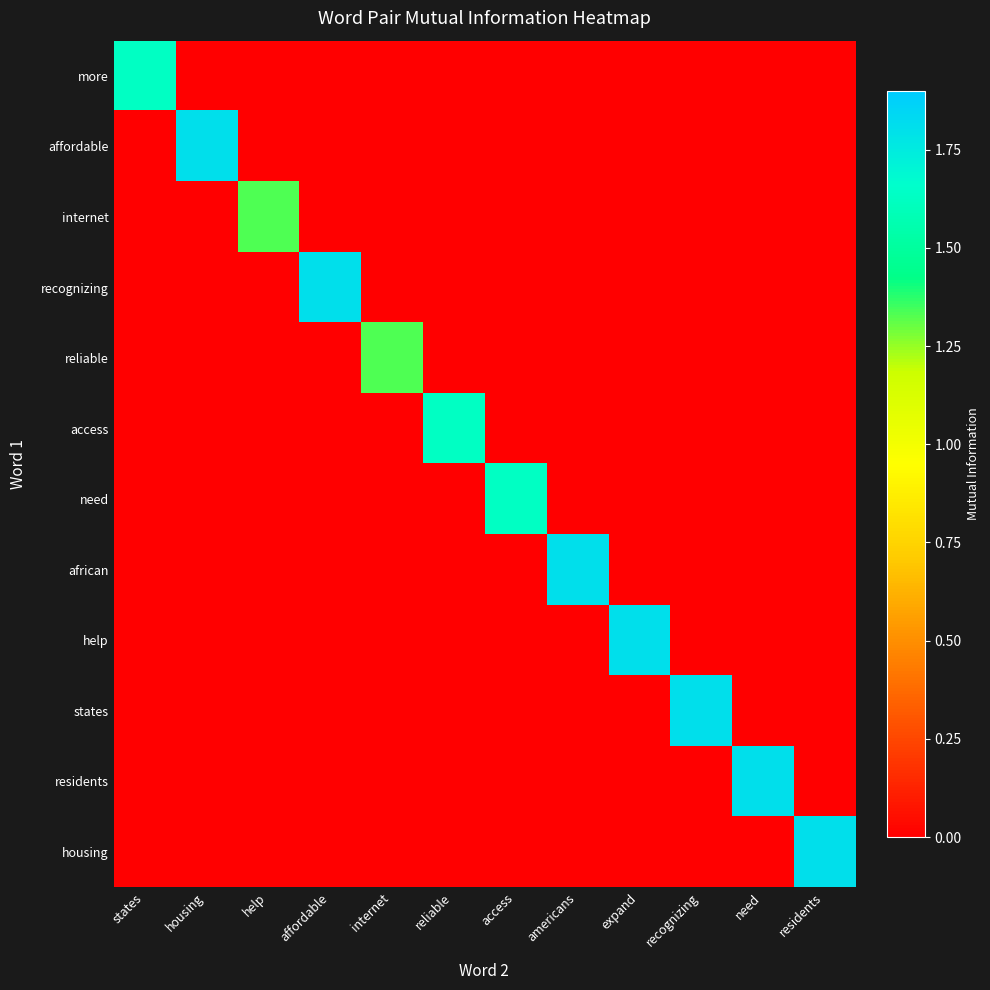

At which category does the chart reach its minimum across all series?

housing